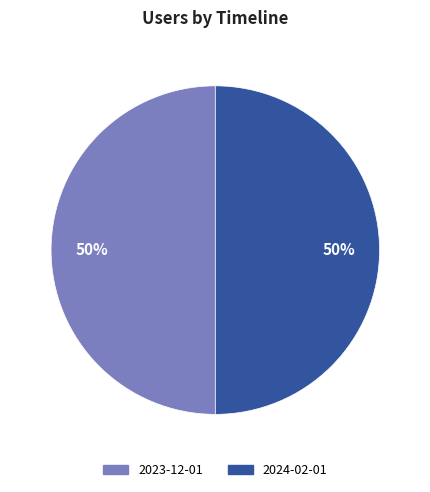

The 2024-02-01 slice represents 60% of the pie. True or false?

False